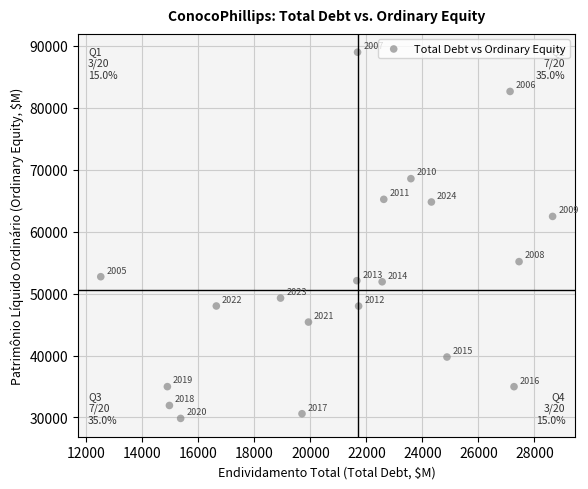

What is the range of Y values (max minus min)?

59134